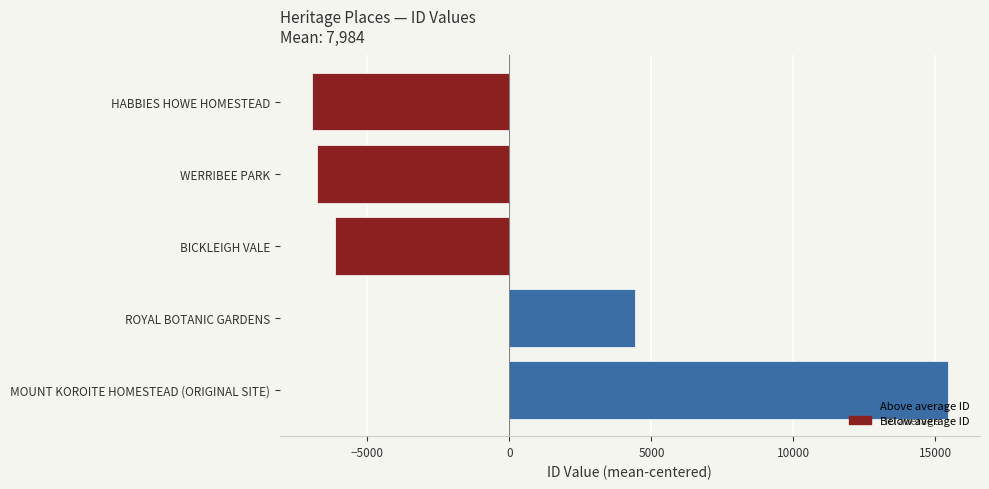

Reading top to bottom, extract all data points from this chart.

-6965	-6777	-6128	4423	15447